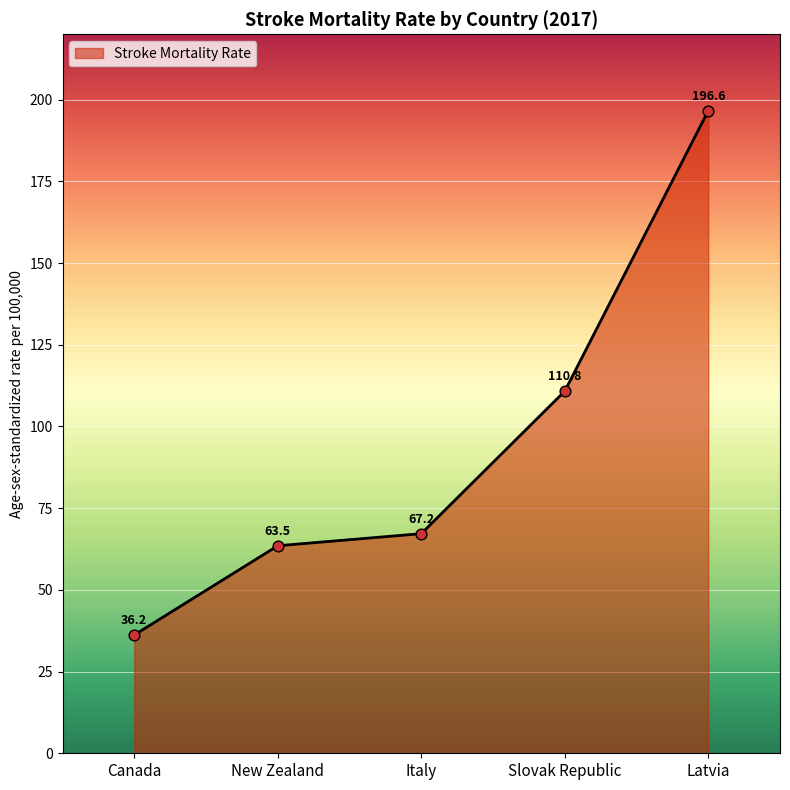

What is the ratio of the value at New Zealand to the value at Latvia?

0.3